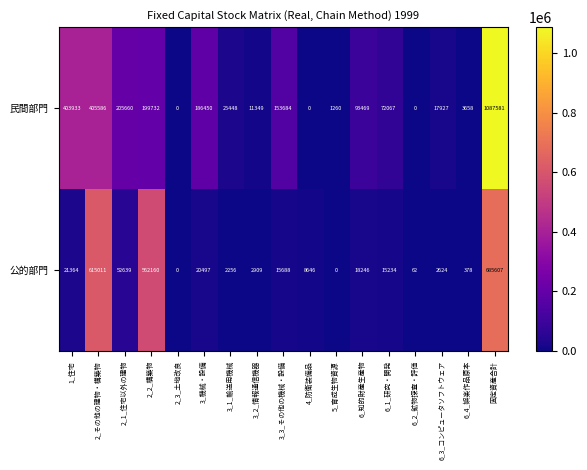

What is the difference between the second highest and second lowest values in the 民間部門 series?

405586